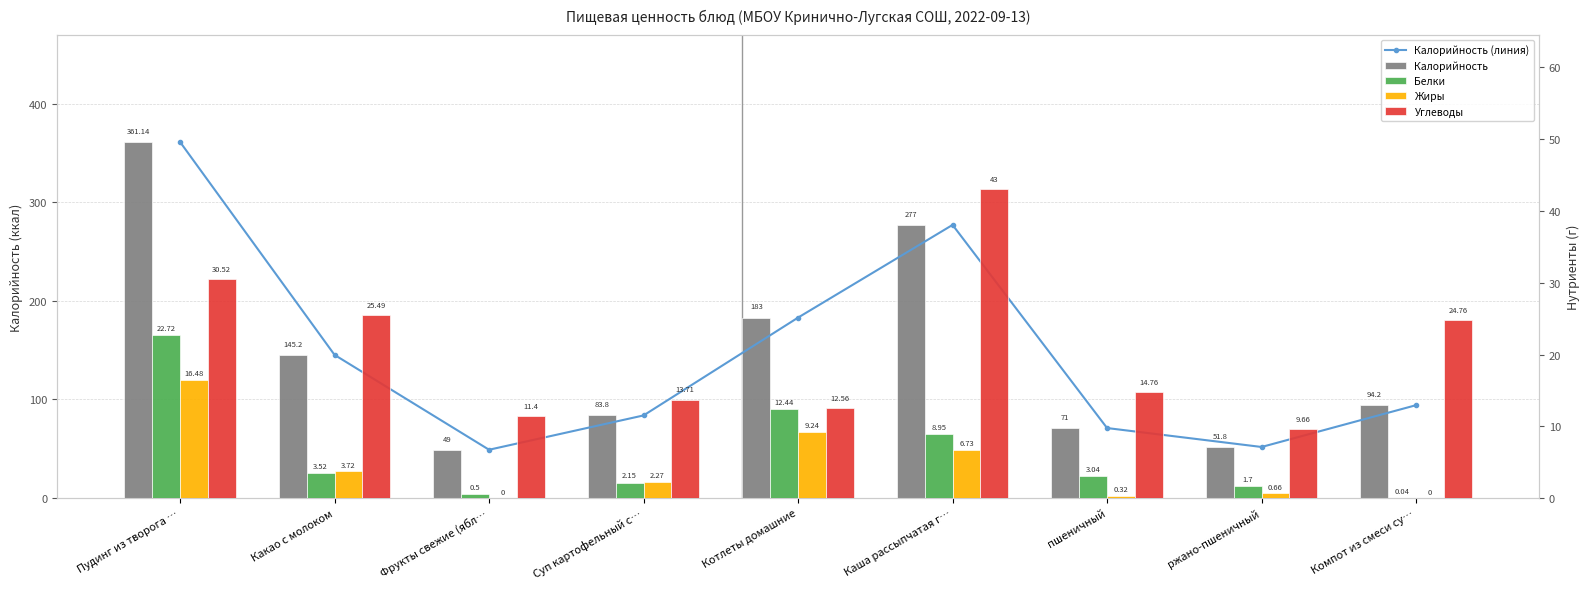

At which label does Белки first exceed 3?

Пудинг из творога …